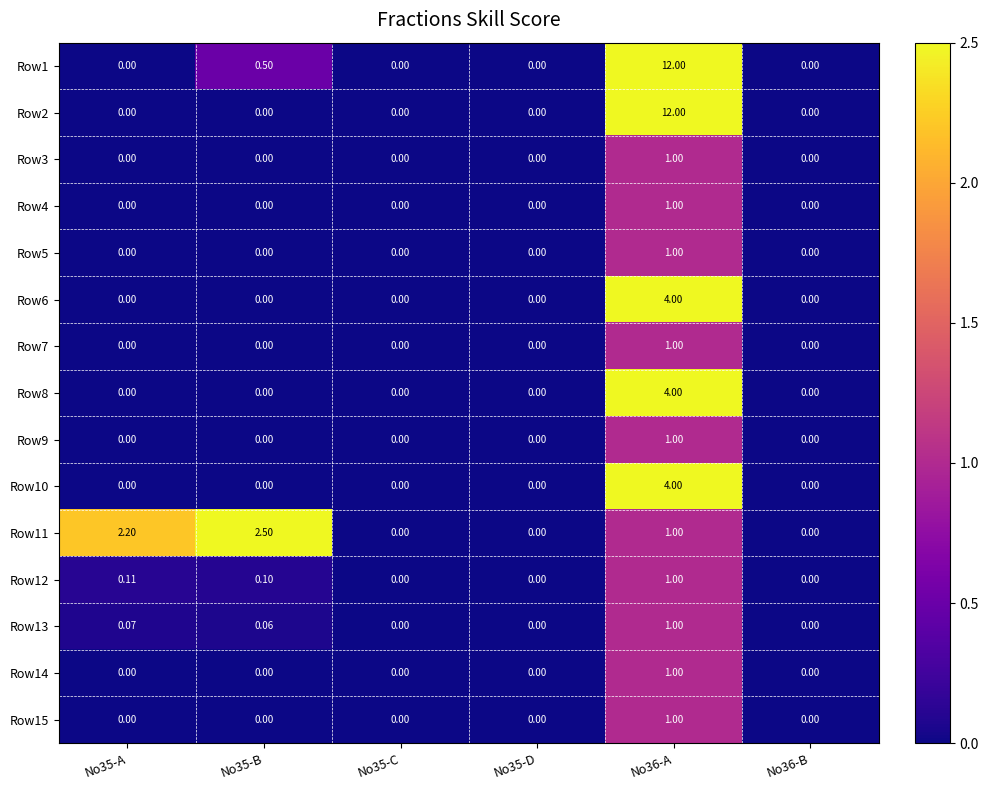

How many categories are shown in the chart?

6